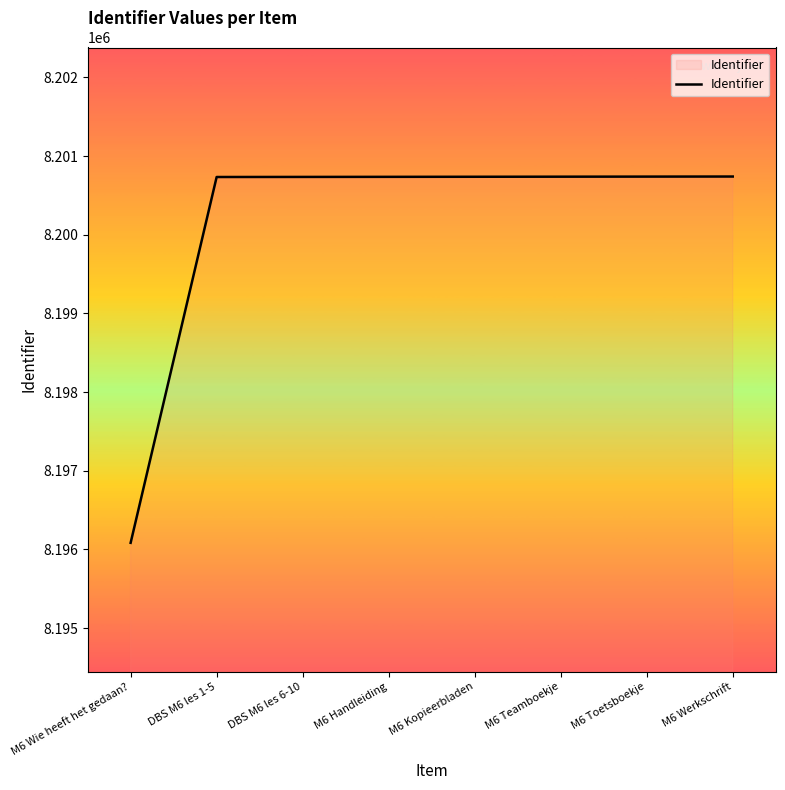

What is the greatest value displayed?

8200740